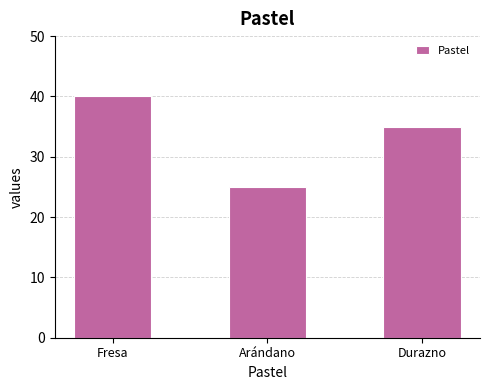

What is the label of the 2nd bar from the left?

Arándano